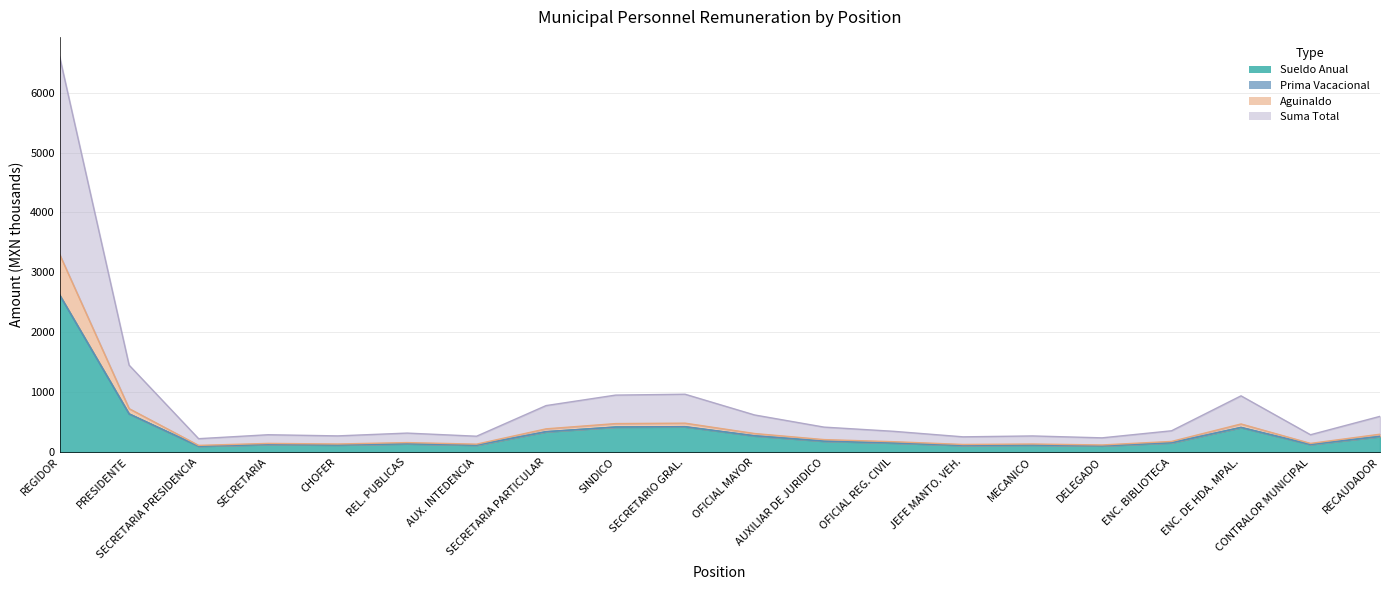

At which category does Sueldo Anual reach its first local valley?

SECRETARIA PRESIDENCIA